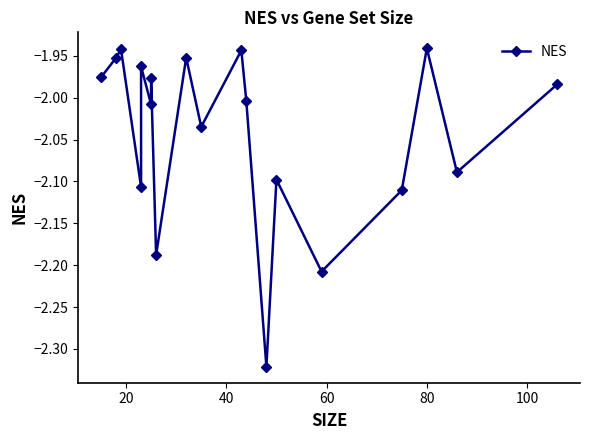

Read the value at 20.

-2.0